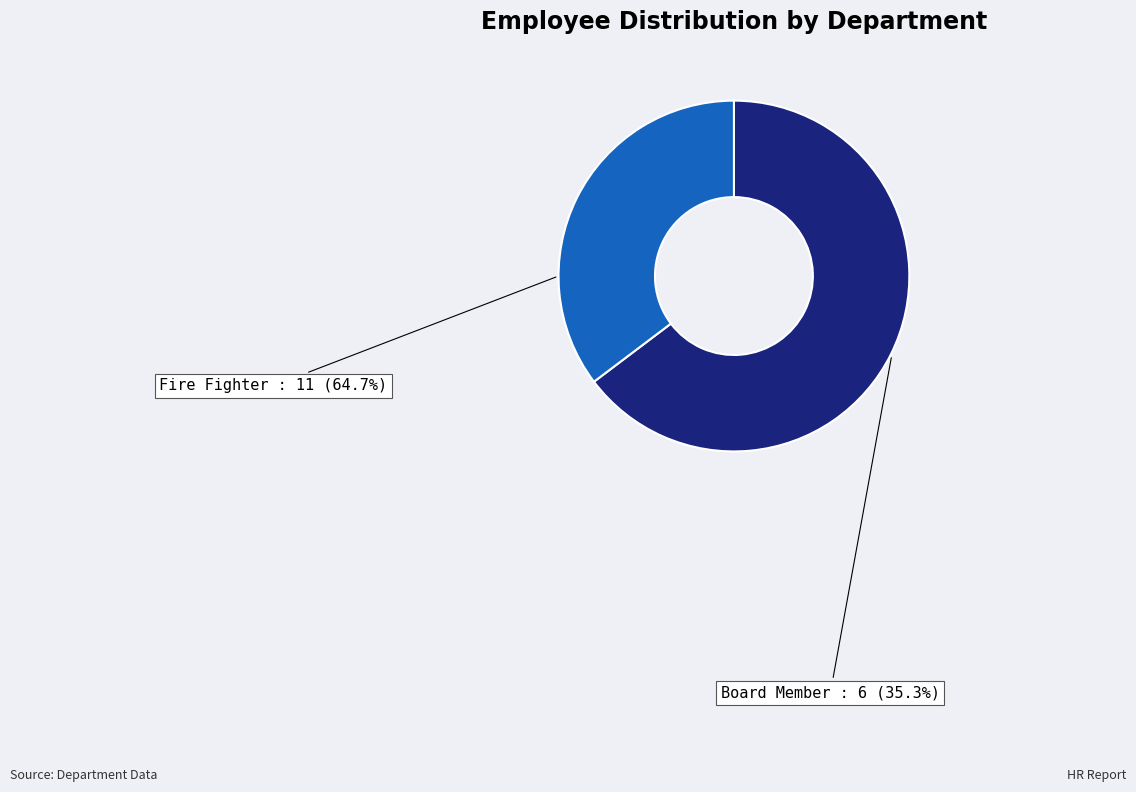

To the nearest percent, what portion does Board Member represent?

35%